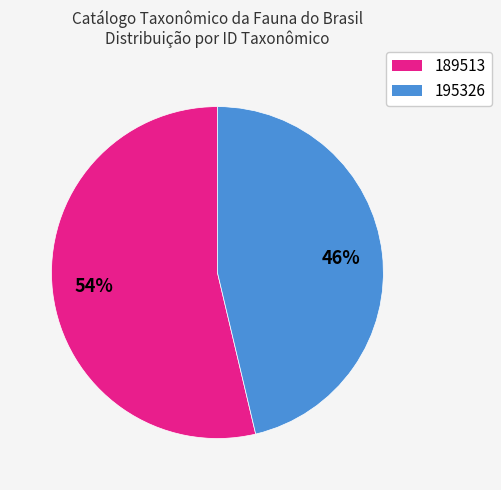

How many segments does this pie chart have?

2